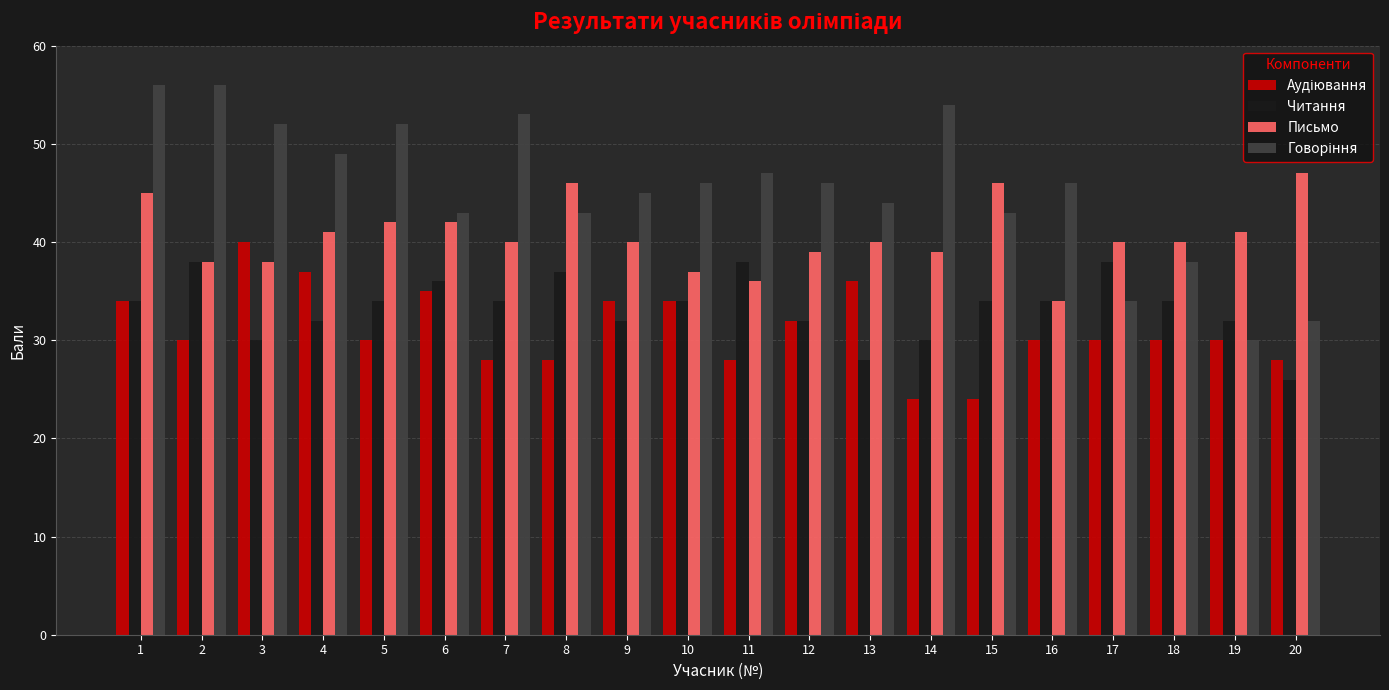

Are the bars grouped side by side (vs. stacked)?

Yes